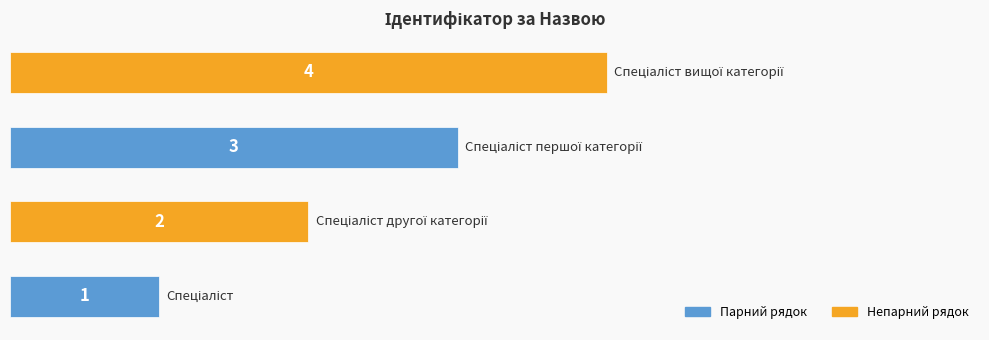

What is the greatest value displayed?

4